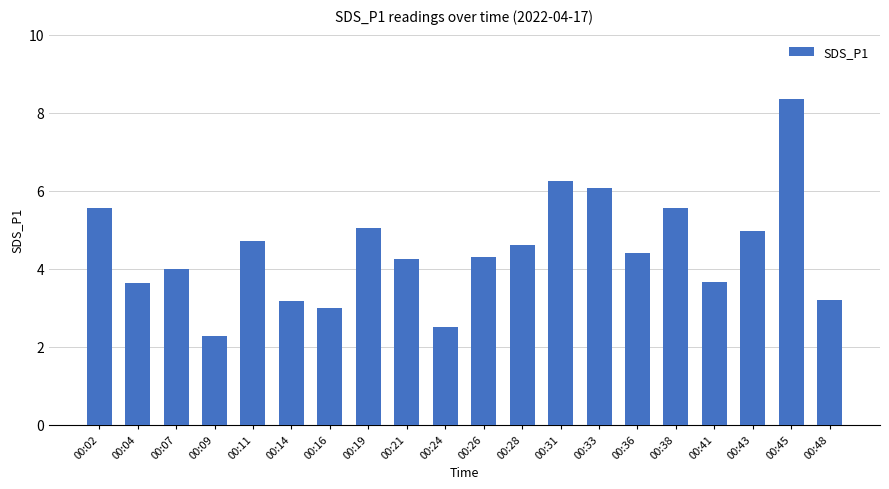

Which category has the lowest value across all series?

00:09